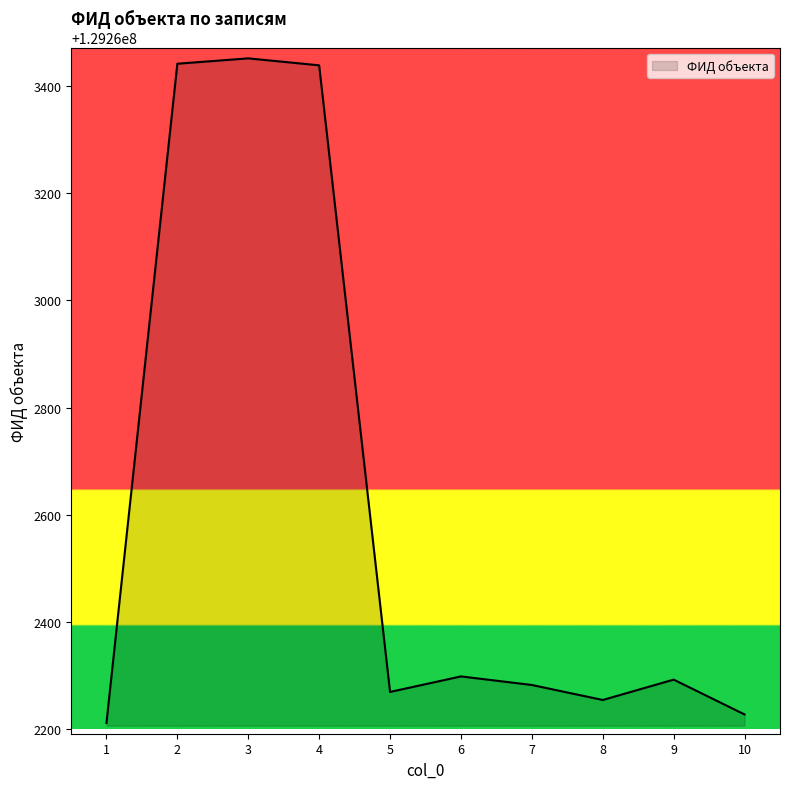

The value at 9 is 206223446. True or false?

False